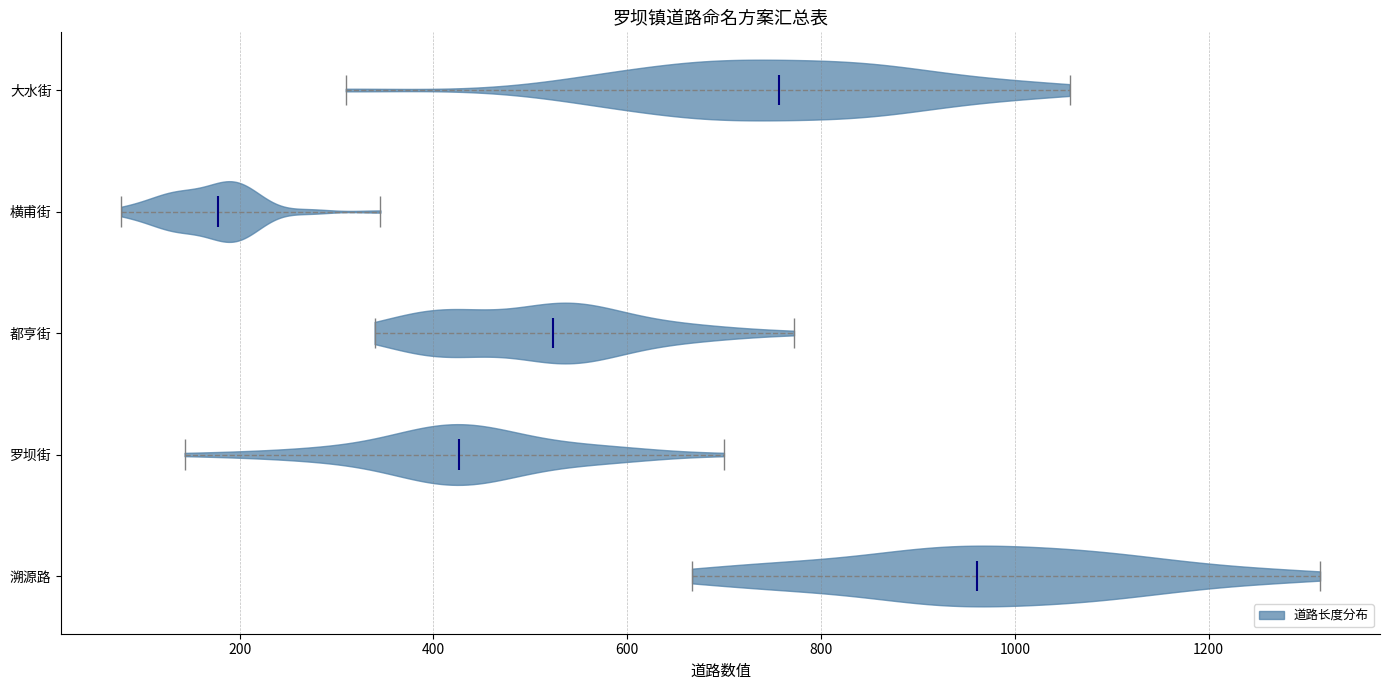

What is the lowest point the violin for 大水街 reaches on the x-axis? The values are not printed on the chart, so give them approximately, as read against the axis.

300